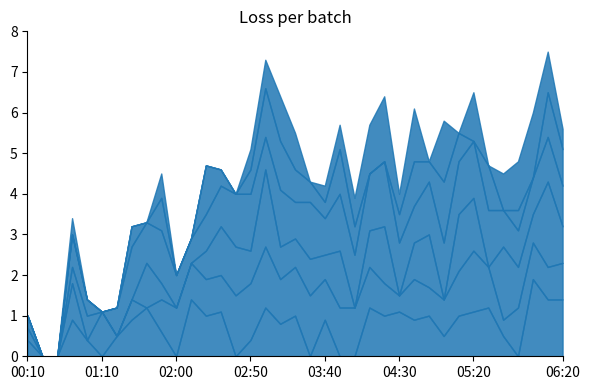

What is the total value across all series at 06:20?

5.6